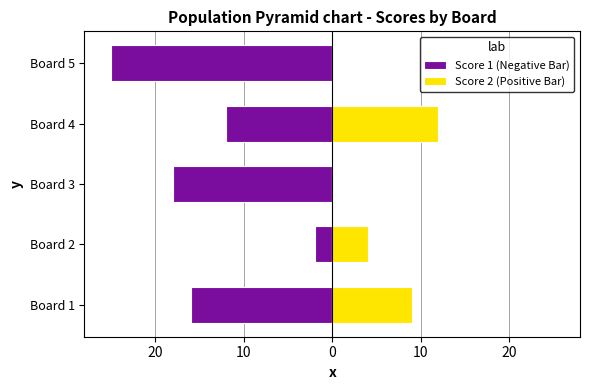

At Board 1, list the series in order from largest to smallest.

Score 2 (Positive Bar), Score 1 (Negative Bar)